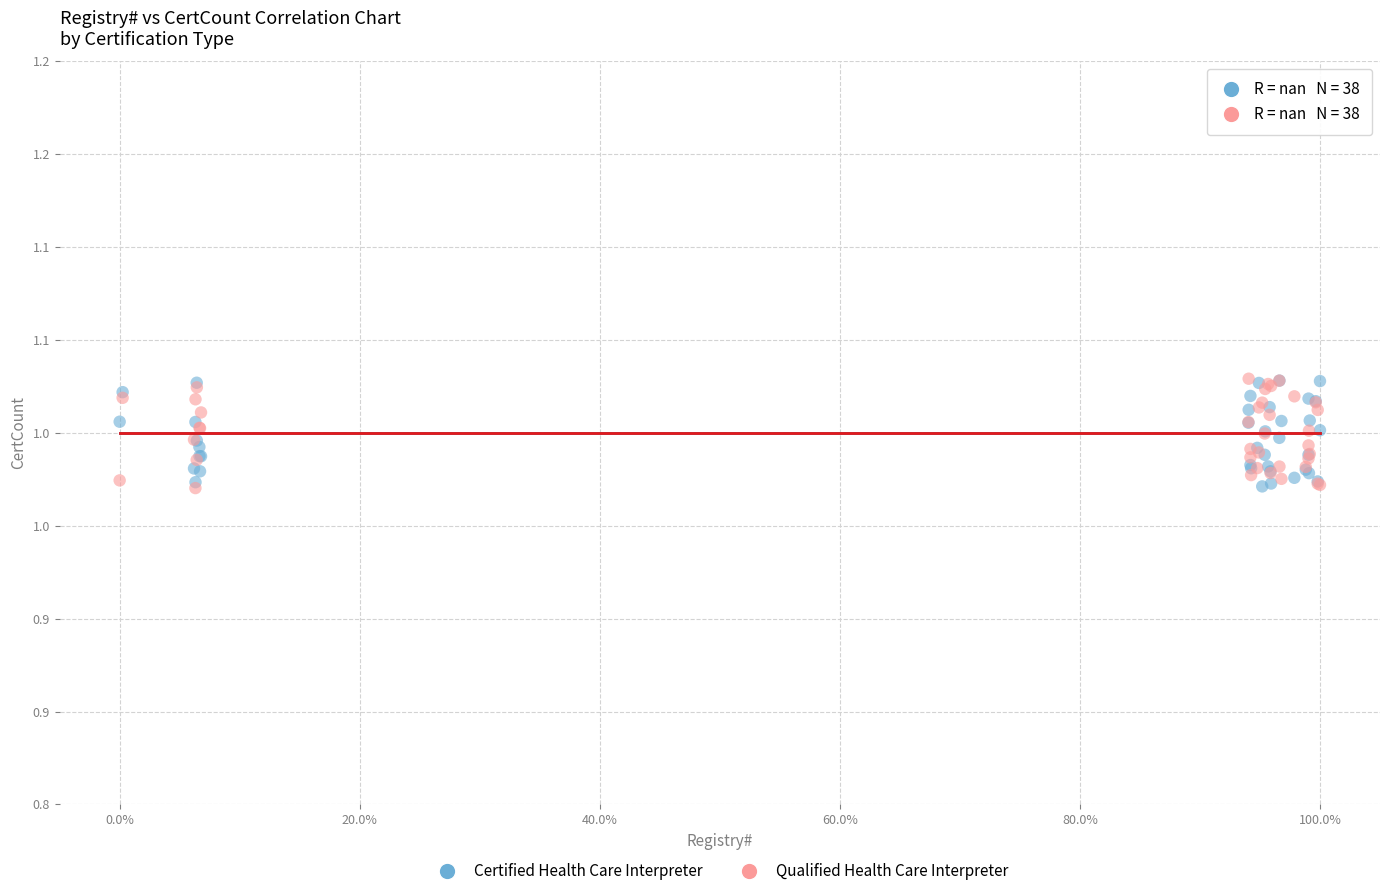

What are all the series names shown in the legend?

Certified Health Care Interpreter, Qualified Health Care Interpreter